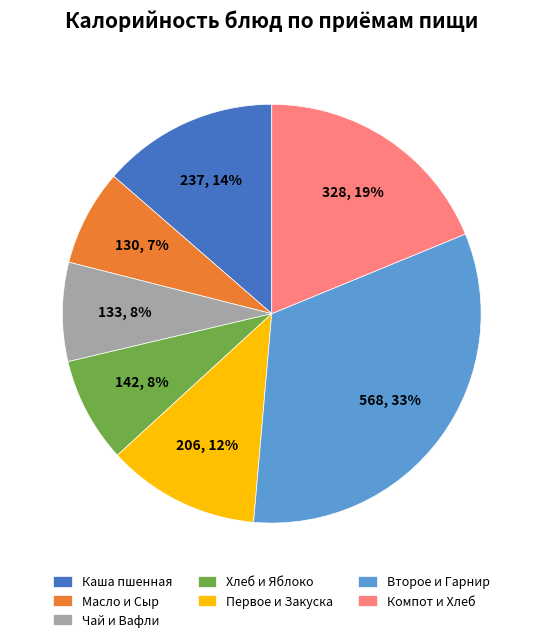

The Каша пшенная slice represents 25% of the pie. True or false?

False